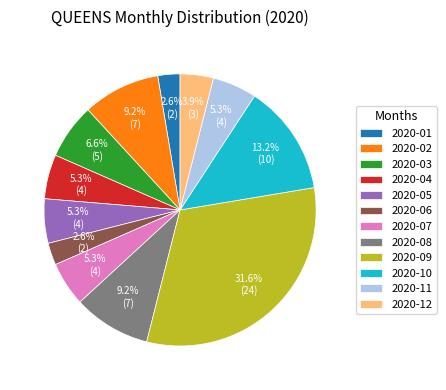

What percentage is the 2020-12 slice, to the nearest percent?

4%